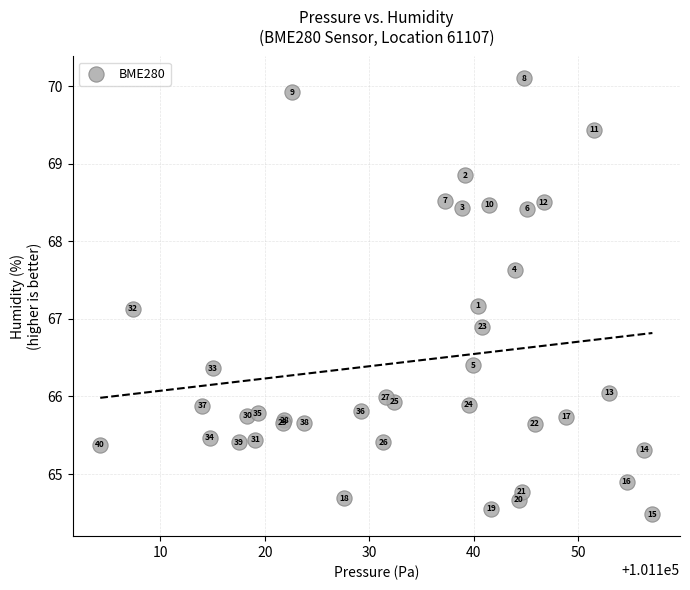

What Y value in the scatter plot is closest to 67?

66.9